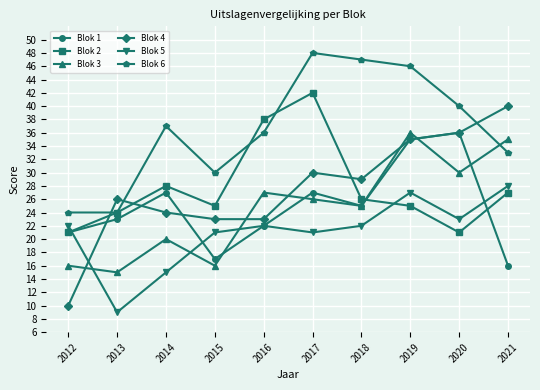

What is the smallest value displayed?

9